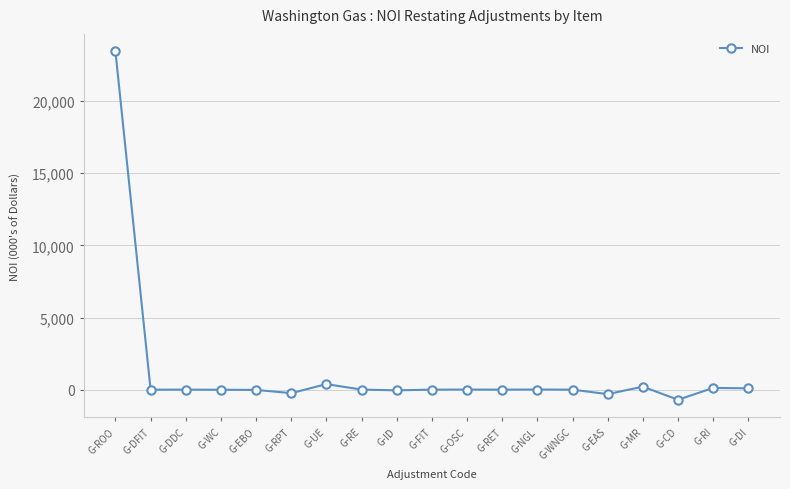

True or false: the data has more than 2 interior local peaks.

True